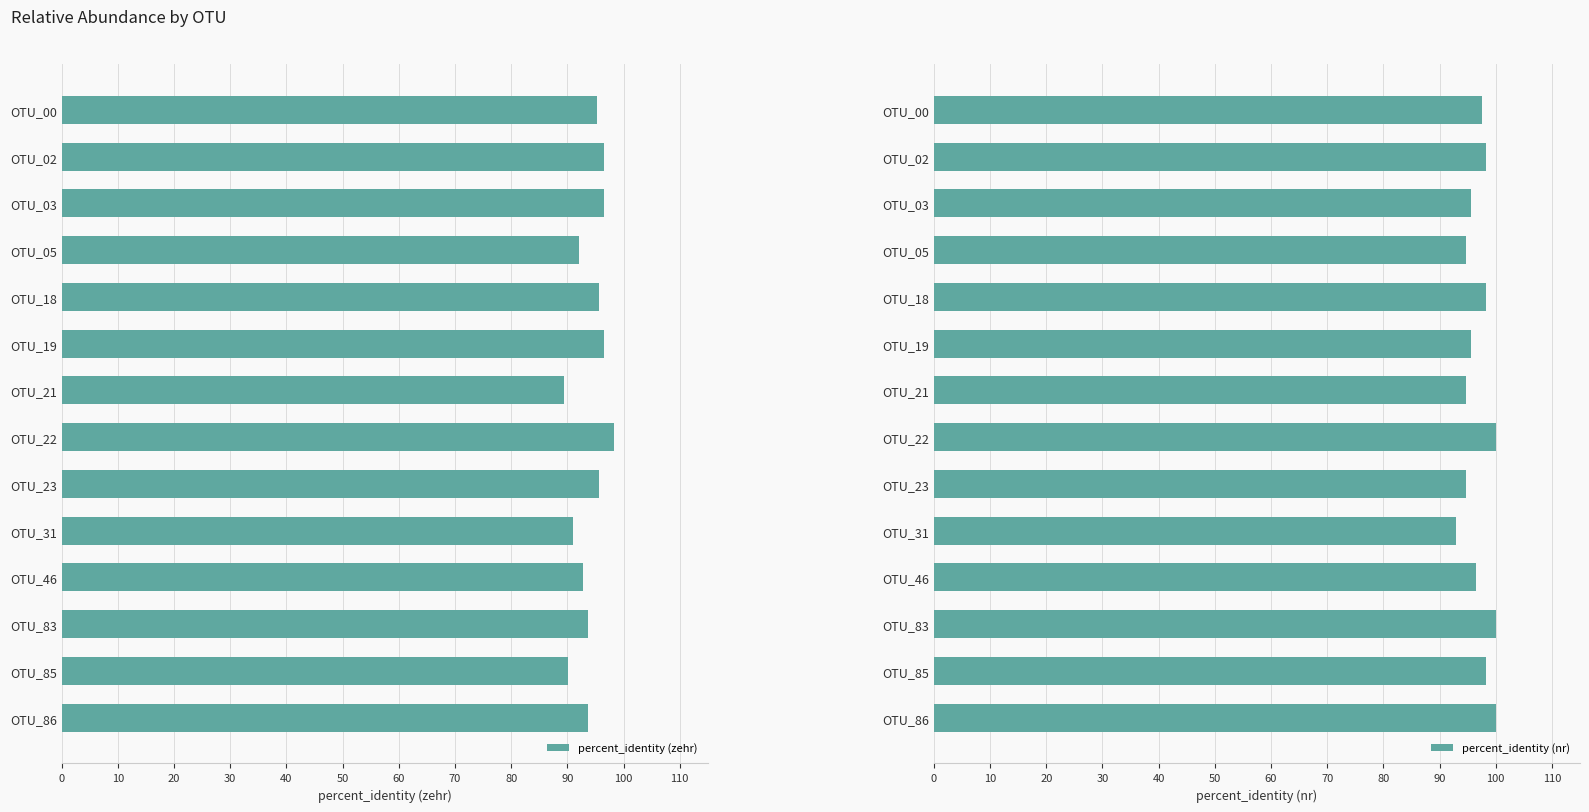

What is the difference between the percent_identity (zehr) values at OTU_86 and OTU_03?

2.7